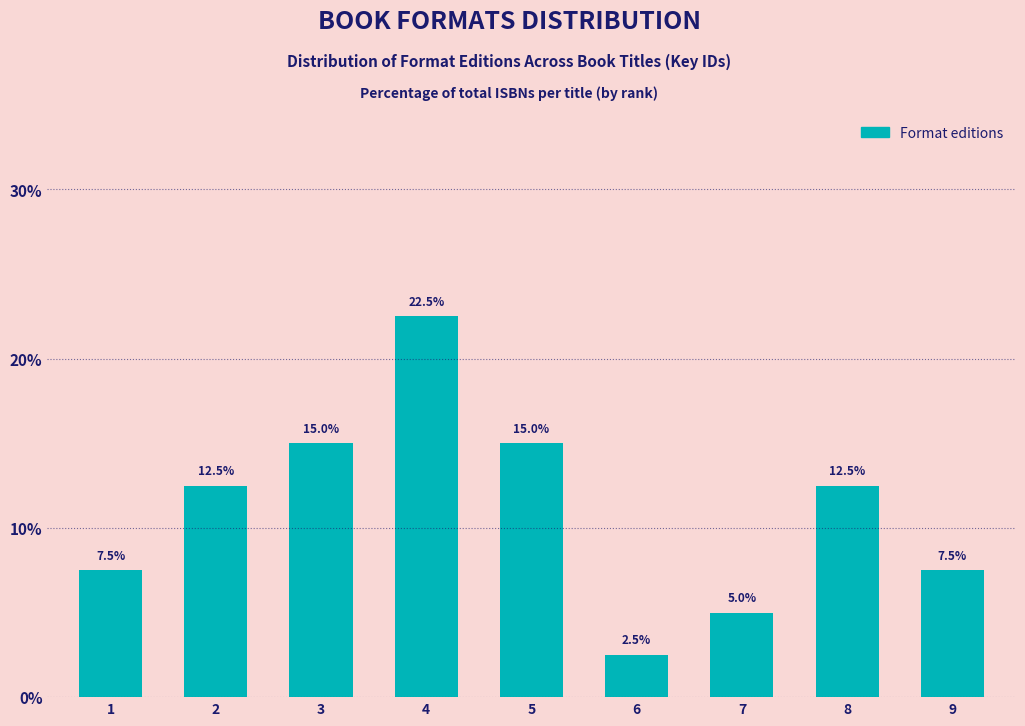

Reading right to left, extract all data points from this chart.

7.5	12.5	5.0	2.5	15.0	22.5	15.0	12.5	7.5